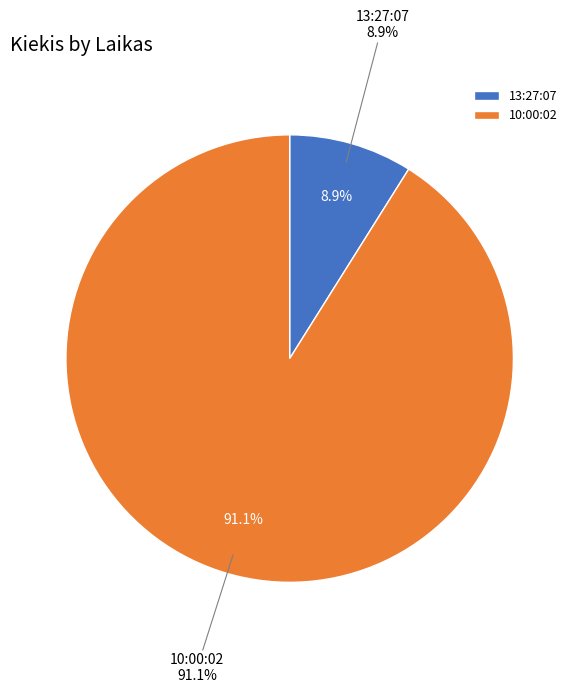

Between 10:00:02 and 13:27:07, which is larger?

10:00:02